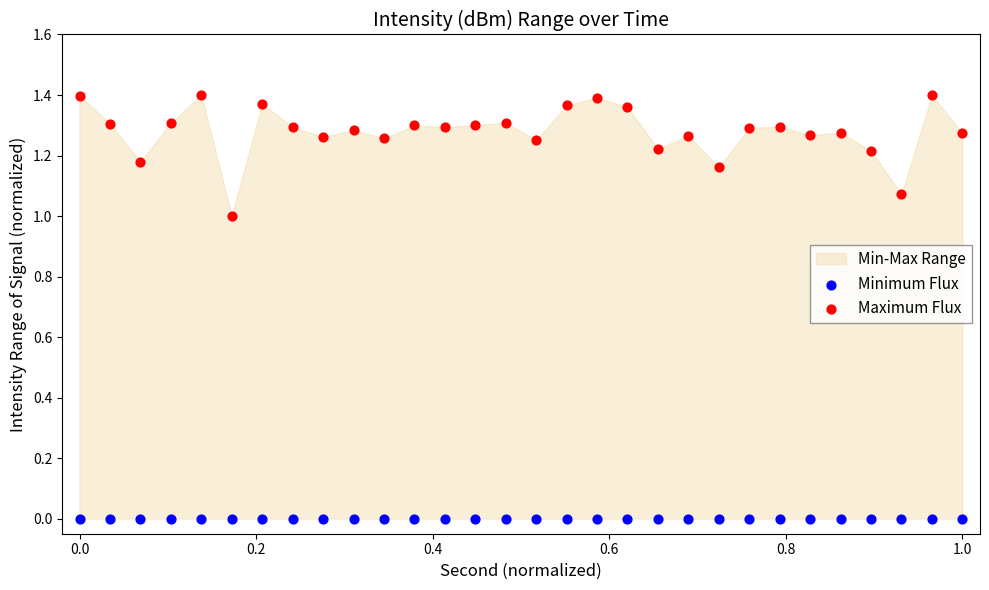

Which series reaches the maximum Y coordinate?

Maximum Flux